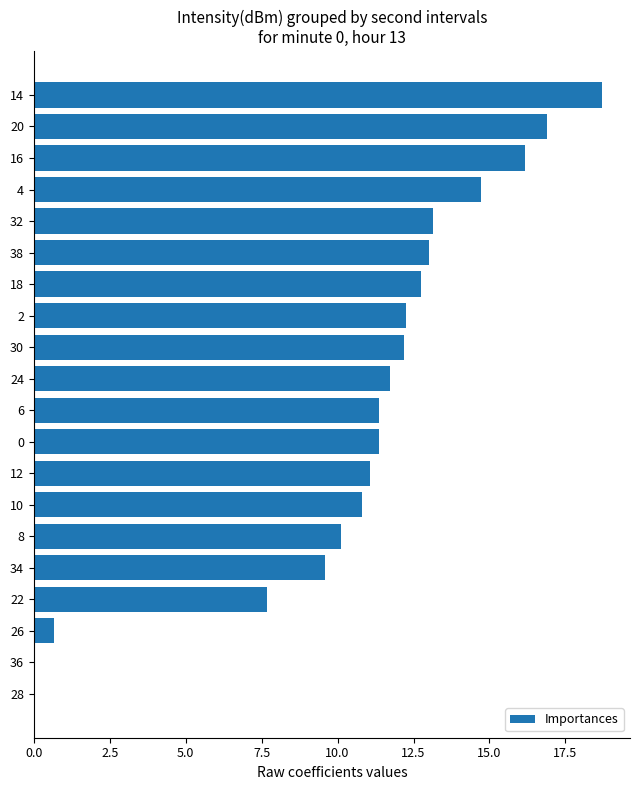

Which label corresponds to the largest value in the chart?

14